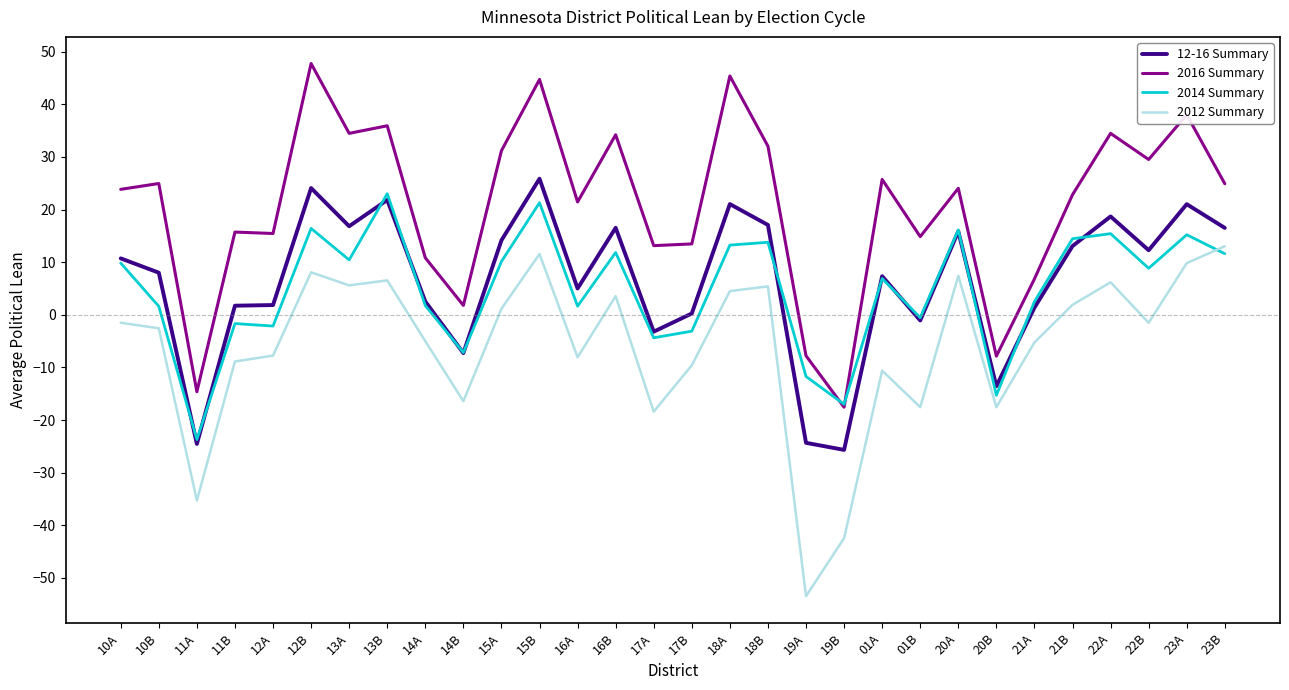

Which category has the lowest value across all series?

19A